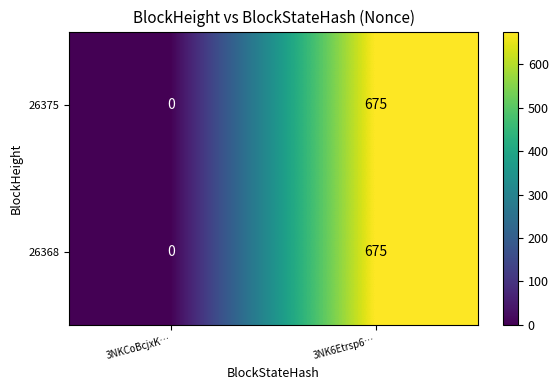

The 26375 series shows 913 at 3NK6Etrsp6…. True or false?

False